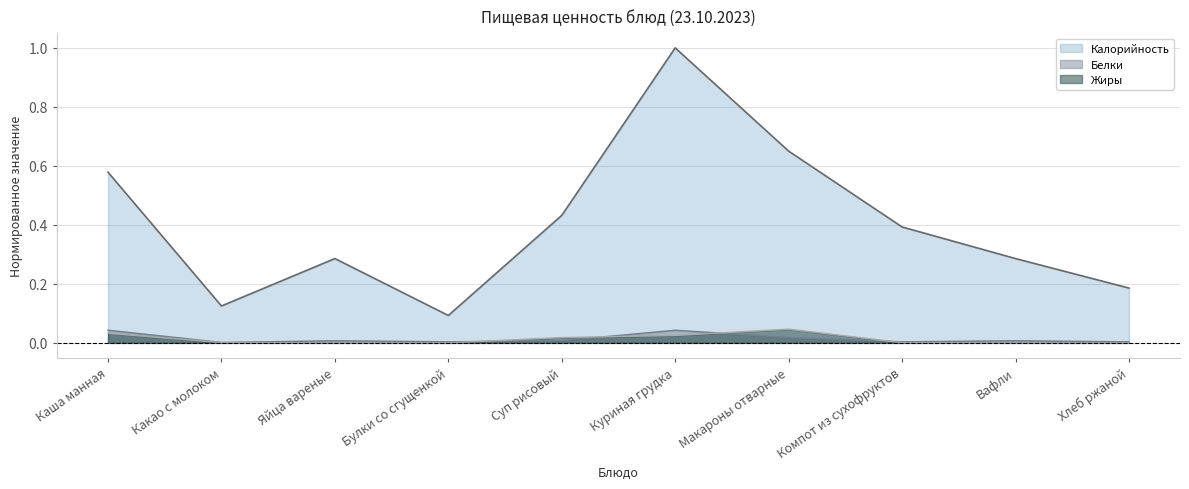

Between Булки со сгущенкой and Вафли, which is larger?

Вафли